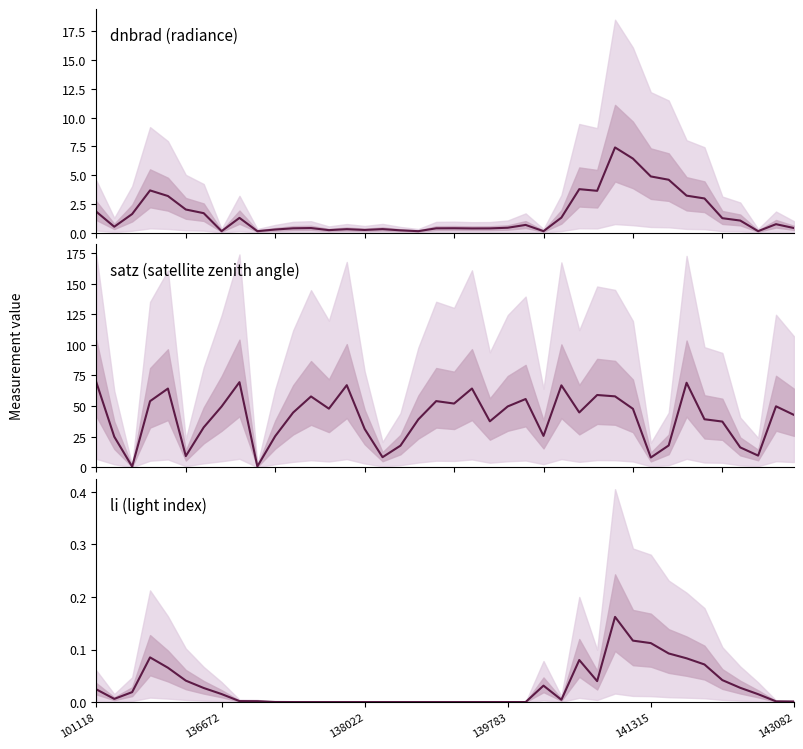

Which series has the largest total across all categories?

satz